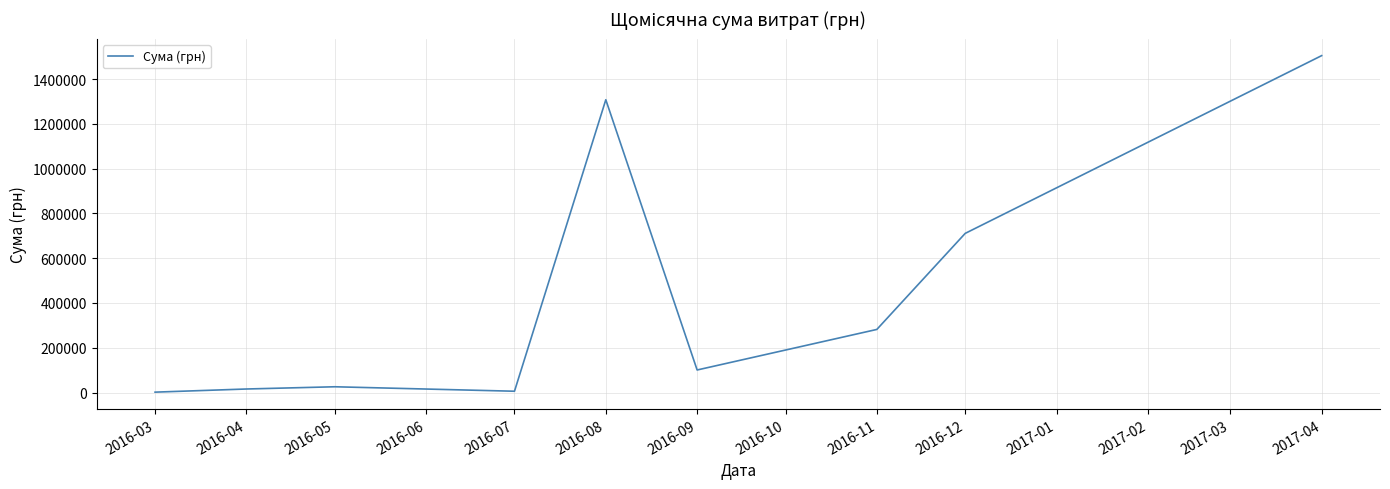

Where is the data nearest to the value 753282?

2016-12